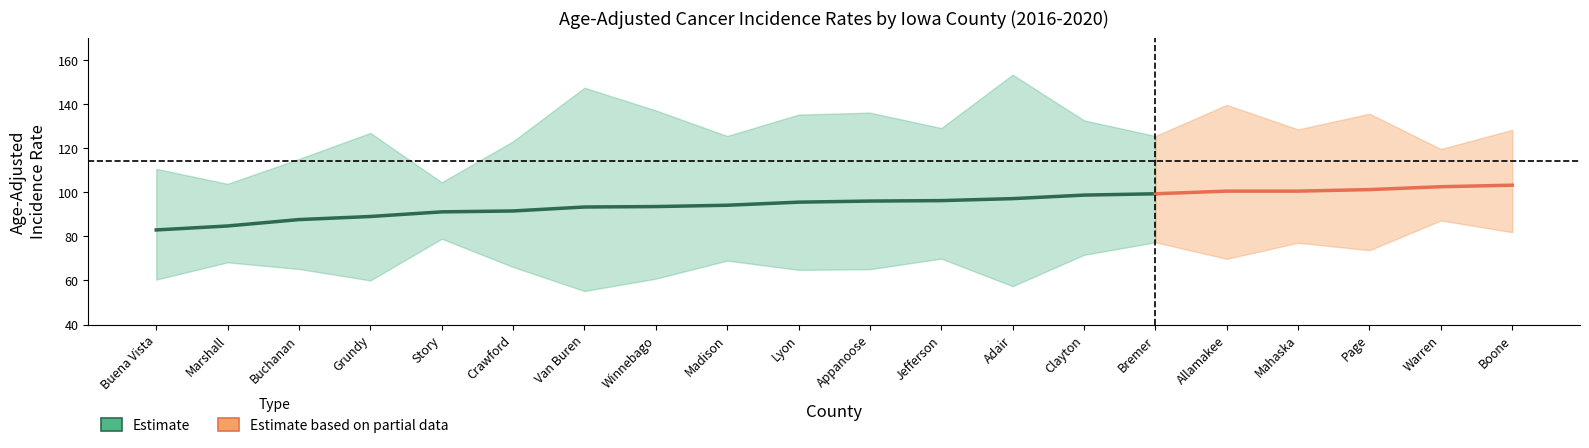

True or false: Lower 95% CI and Upper 95% CI cross at least once.

False